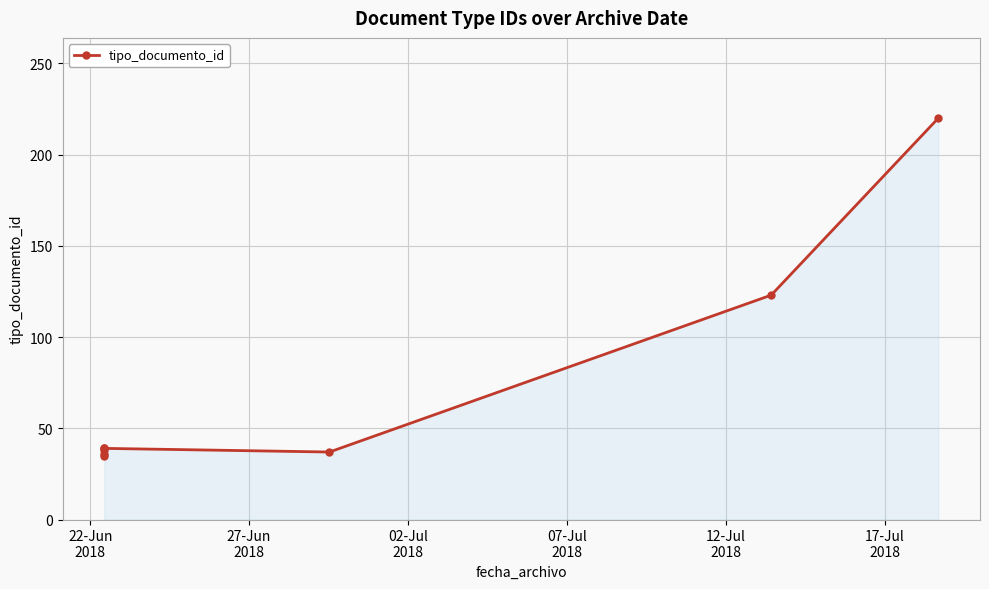

What is the sum of all values?

567